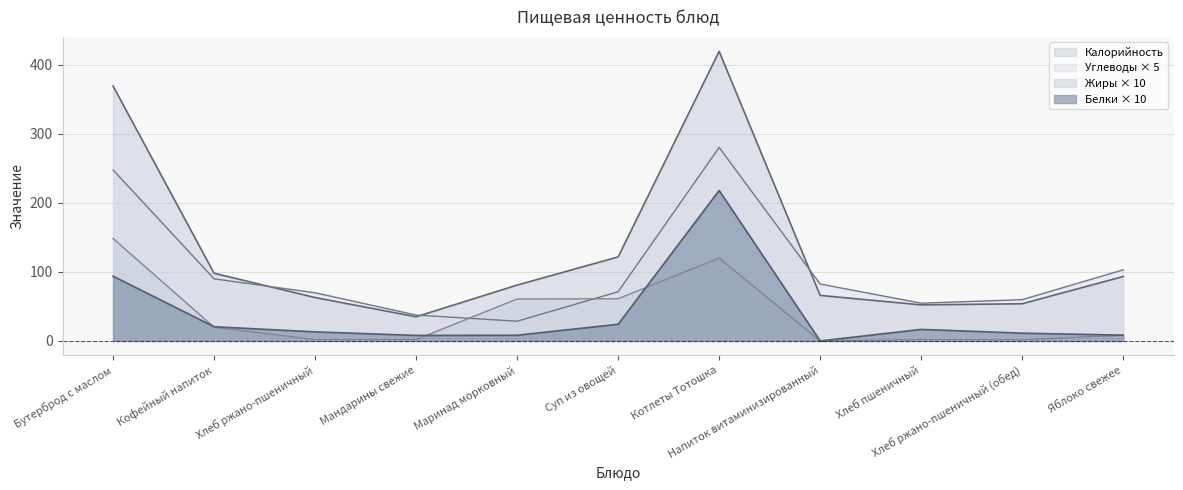

How many interior local peaks does the Углеводы series have?

1